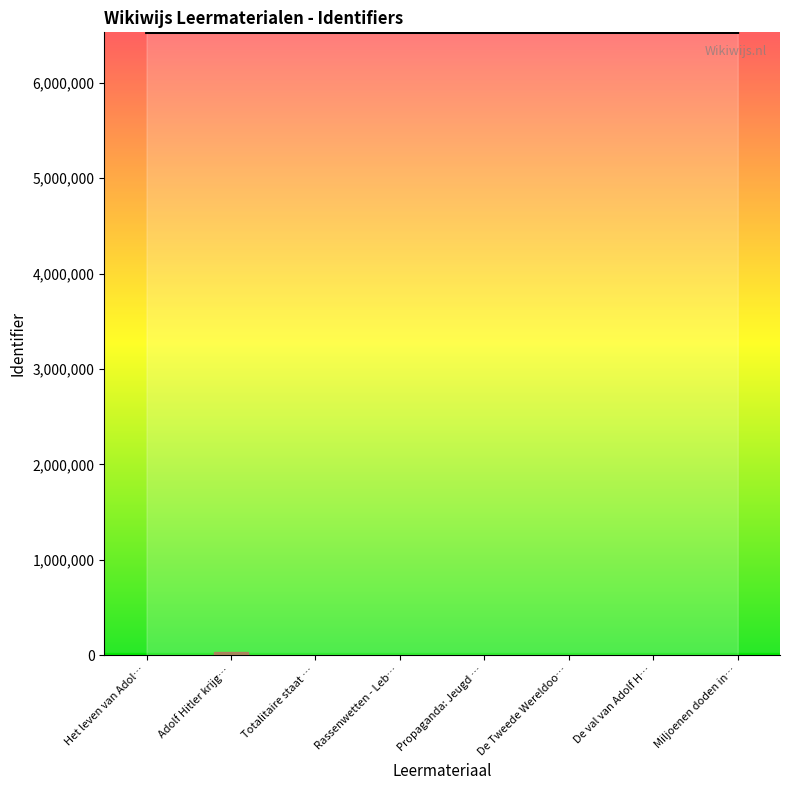

What is the smallest value displayed?

6526829